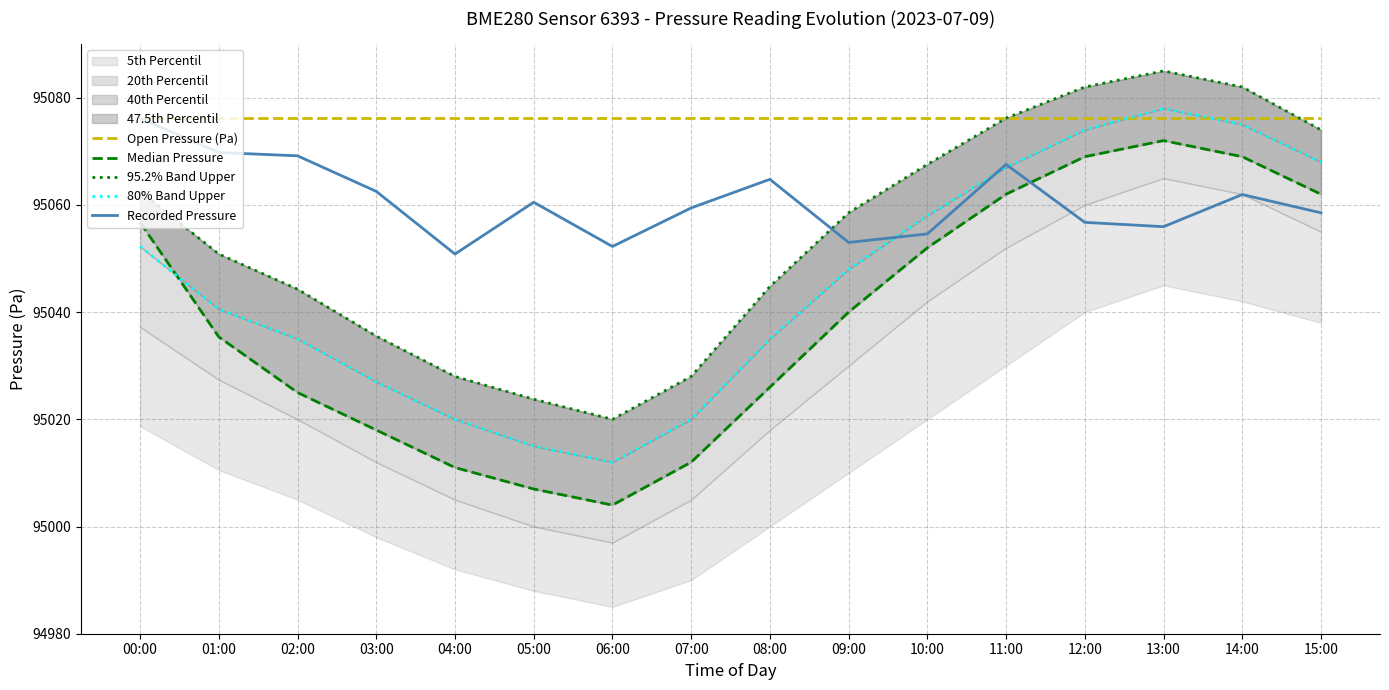

True or false: Open Pressure (Pa) has more than 0 interior local peaks.

False